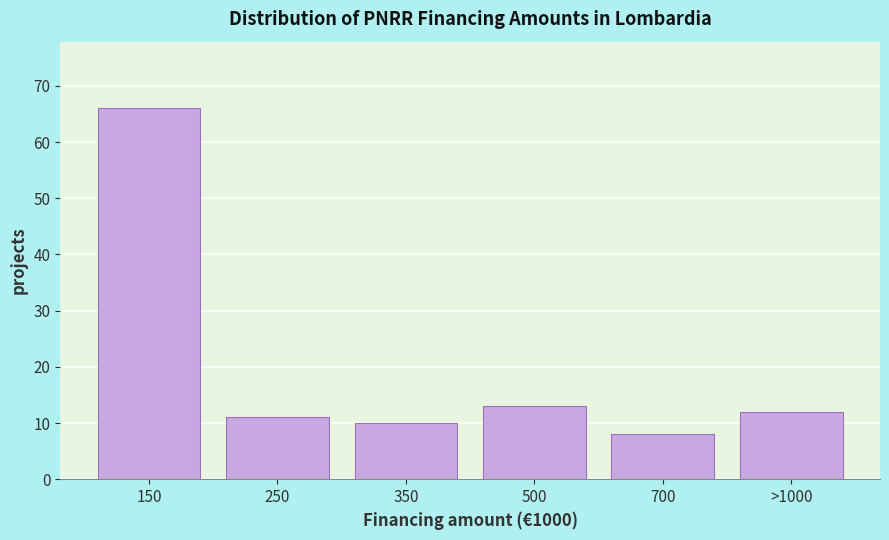

Reading left to right, list all the values displayed in this chart.

66	11	10	13	8	12